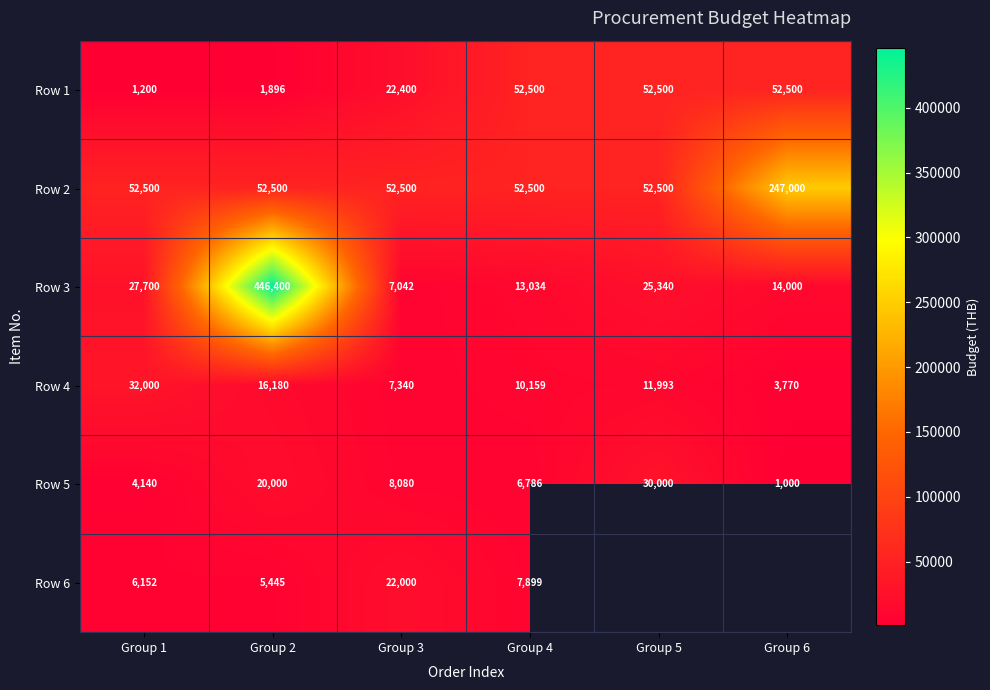

The Row 3 series shows 17972 at Group 4. True or false?

False